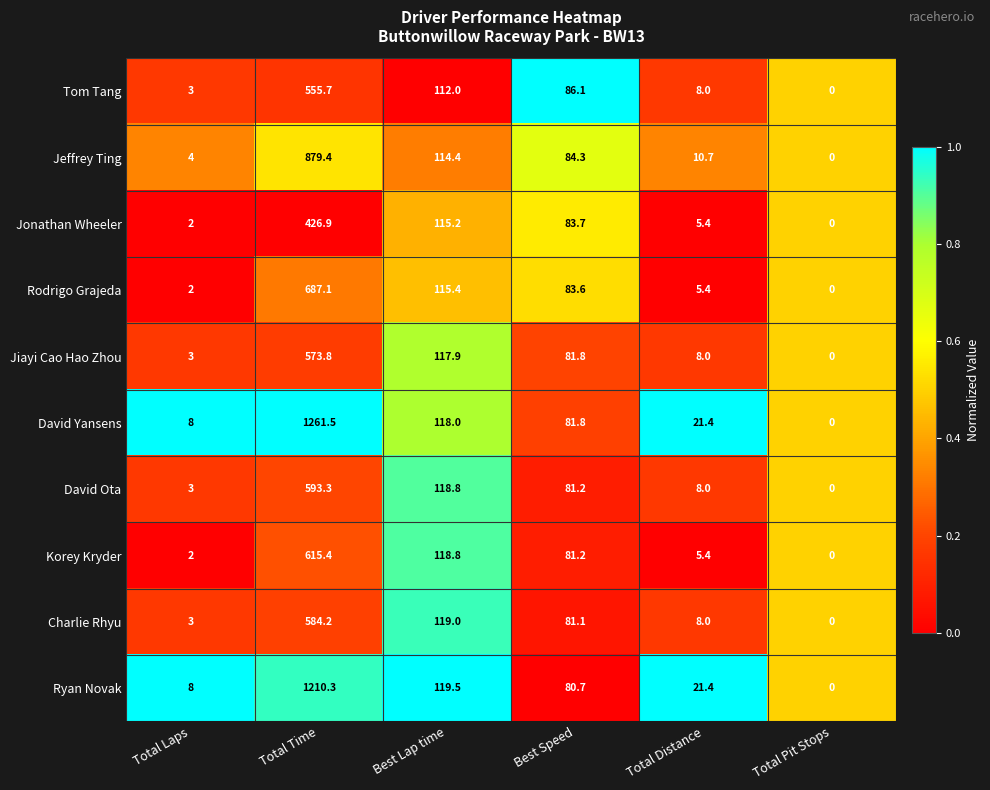

At which label is David Yansens closest to 630?

Best Lap time